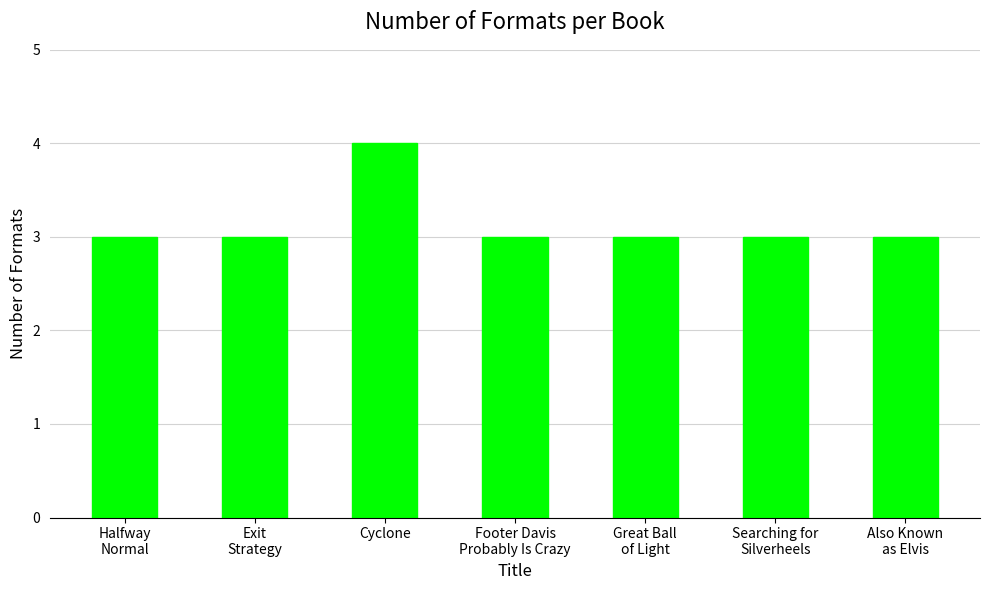

What is the maximum value shown in the chart?

4